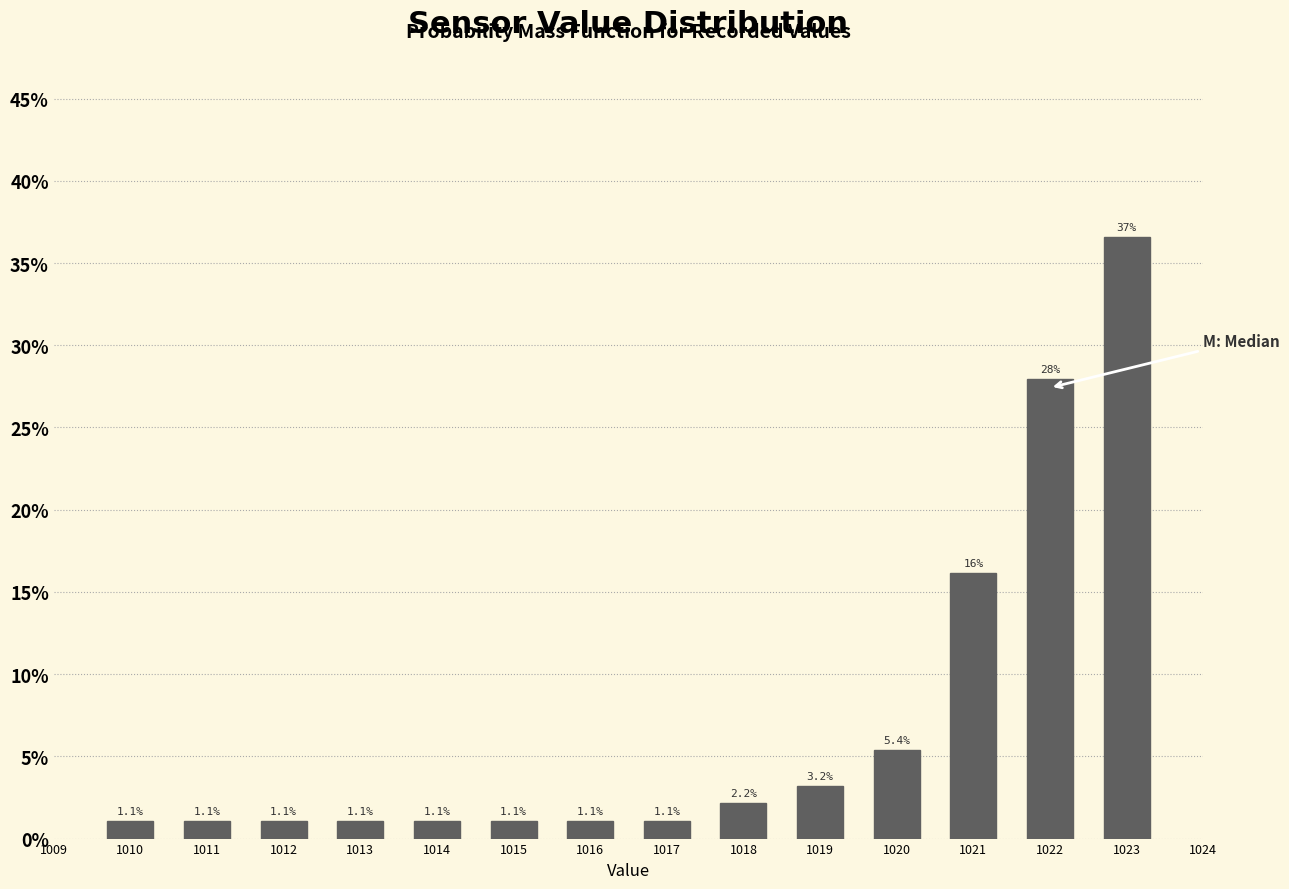

Reading right to left, what are all the values shown in this chart?

36.6	28.0	16.1	5.4	3.2	2.2	1.1	1.1	1.1	1.1	1.1	1.1	1.1	1.1